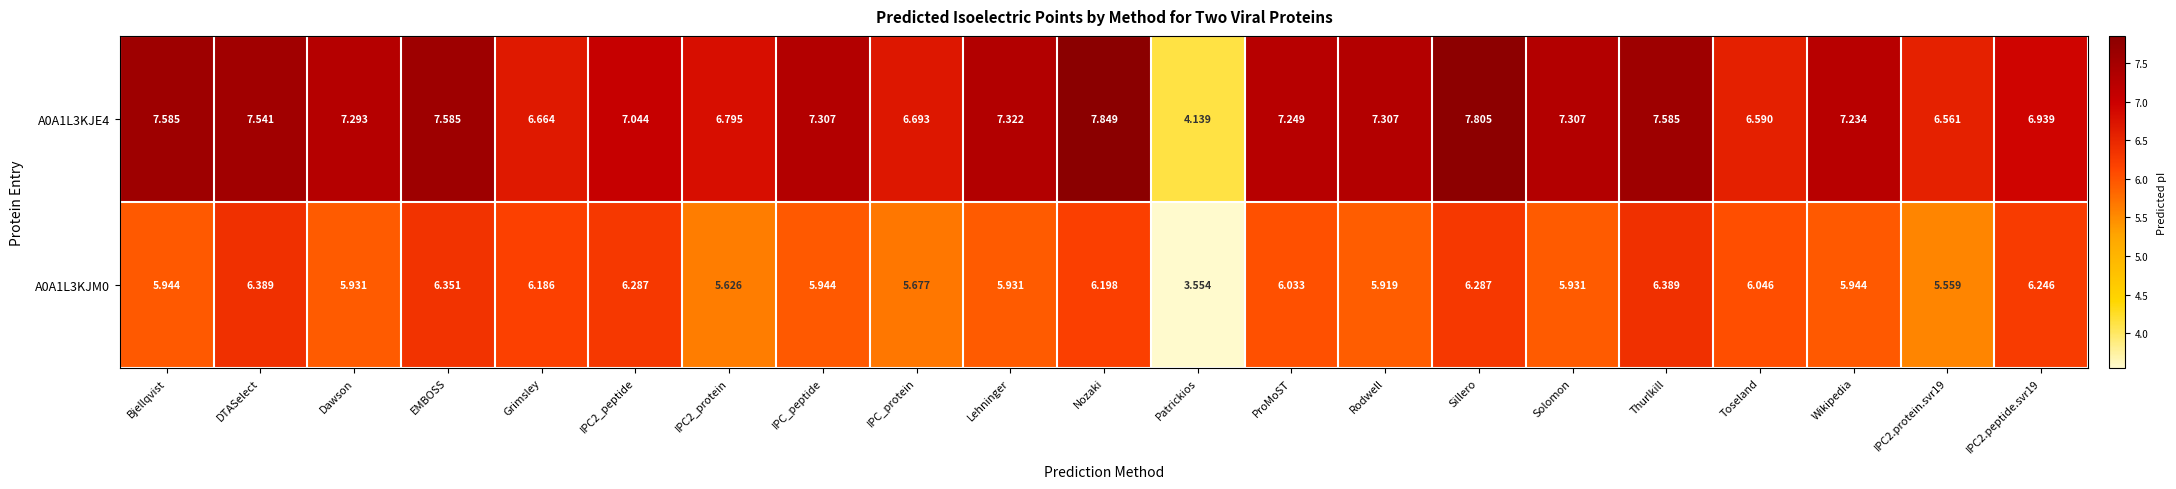

Where does the A0A1L3KJE4 series first go above 7?

Bjellqvist